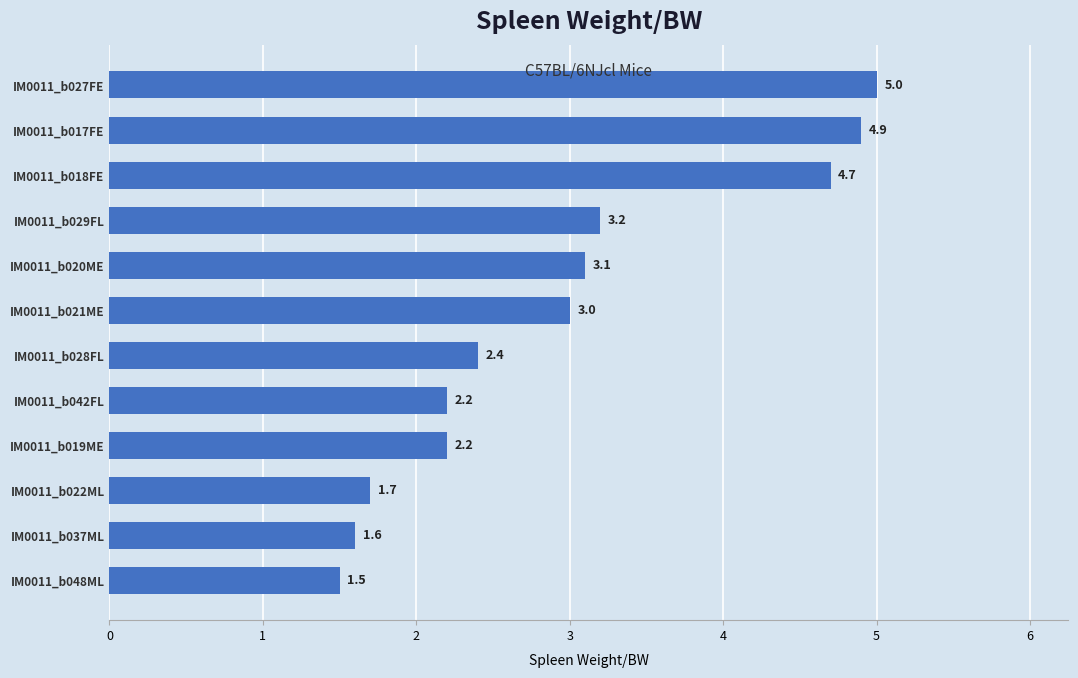

How many bars are there in total?

12